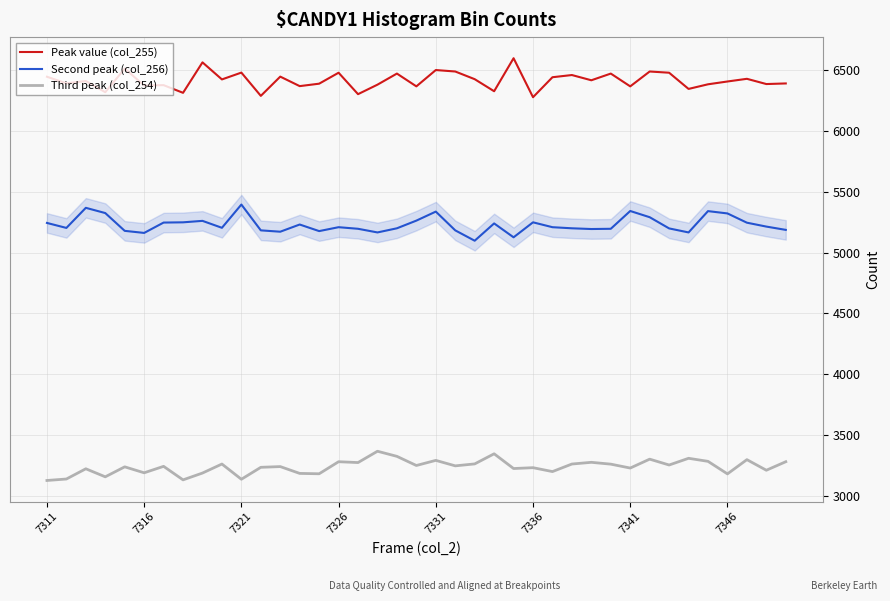

What is the sum of all Second peak (col_256) values?

203935